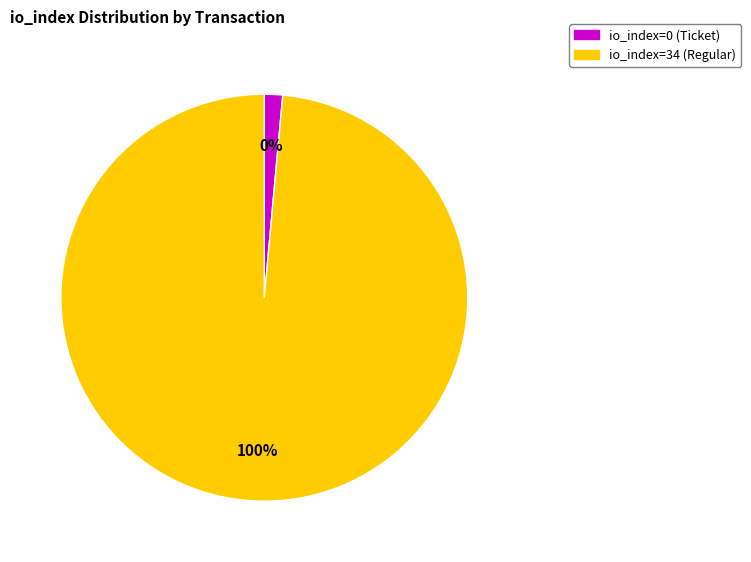

Between io_index=34 (Regular) and io_index=0 (Ticket), which is larger?

io_index=34 (Regular)